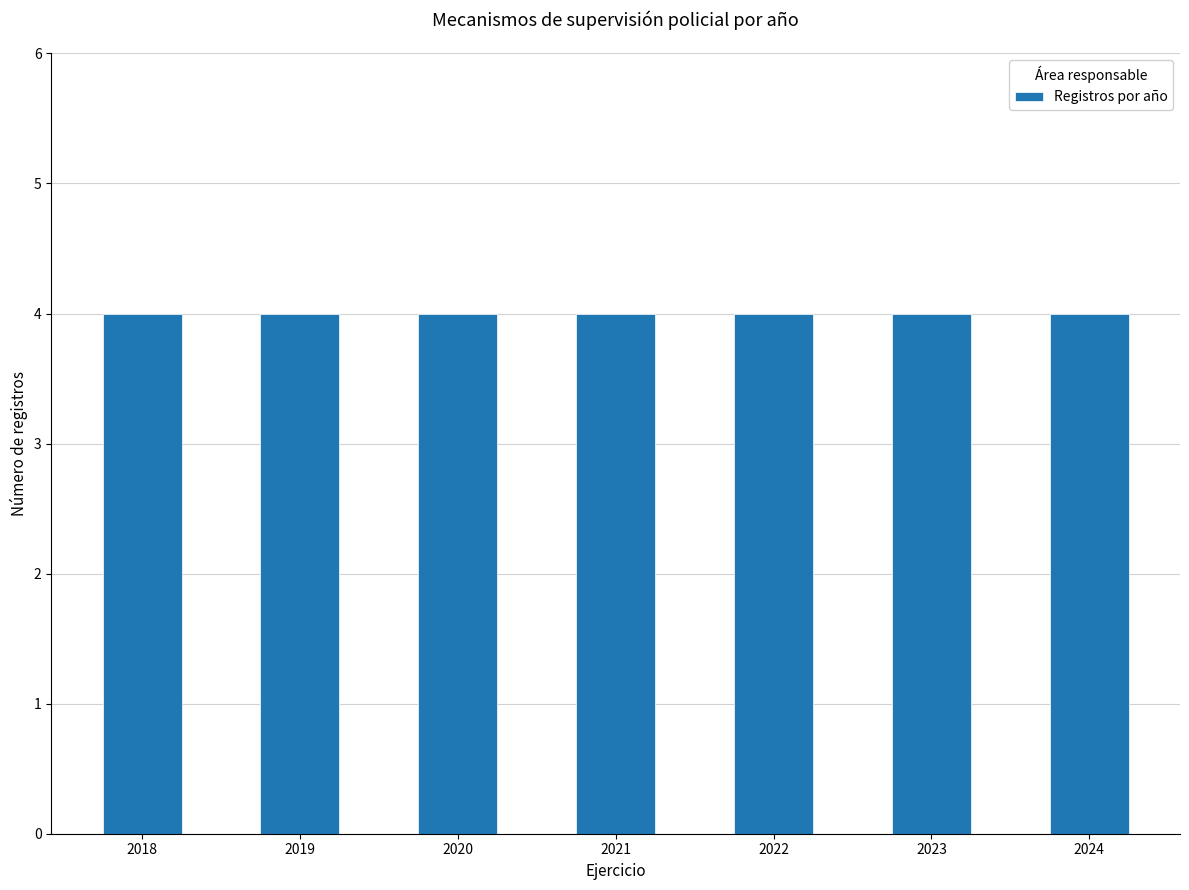

Which category has the lowest value across all series?

2018